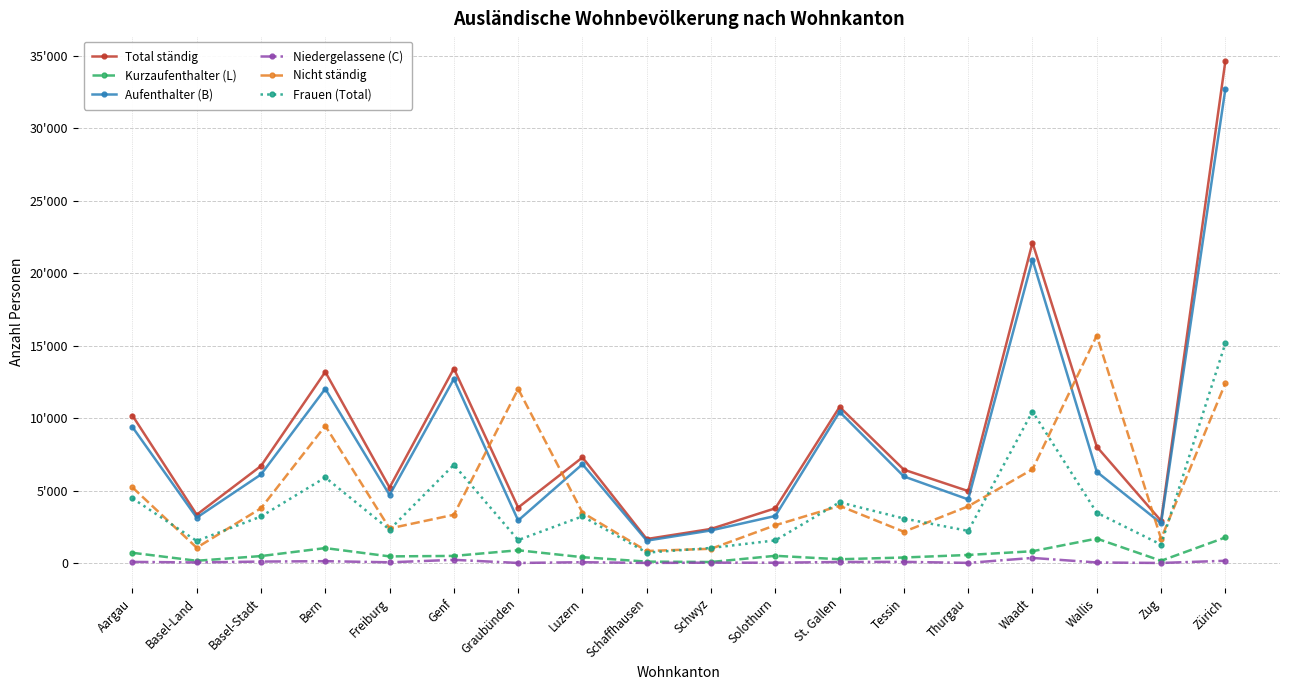

Which series has the largest total across all categories?

Total ständig